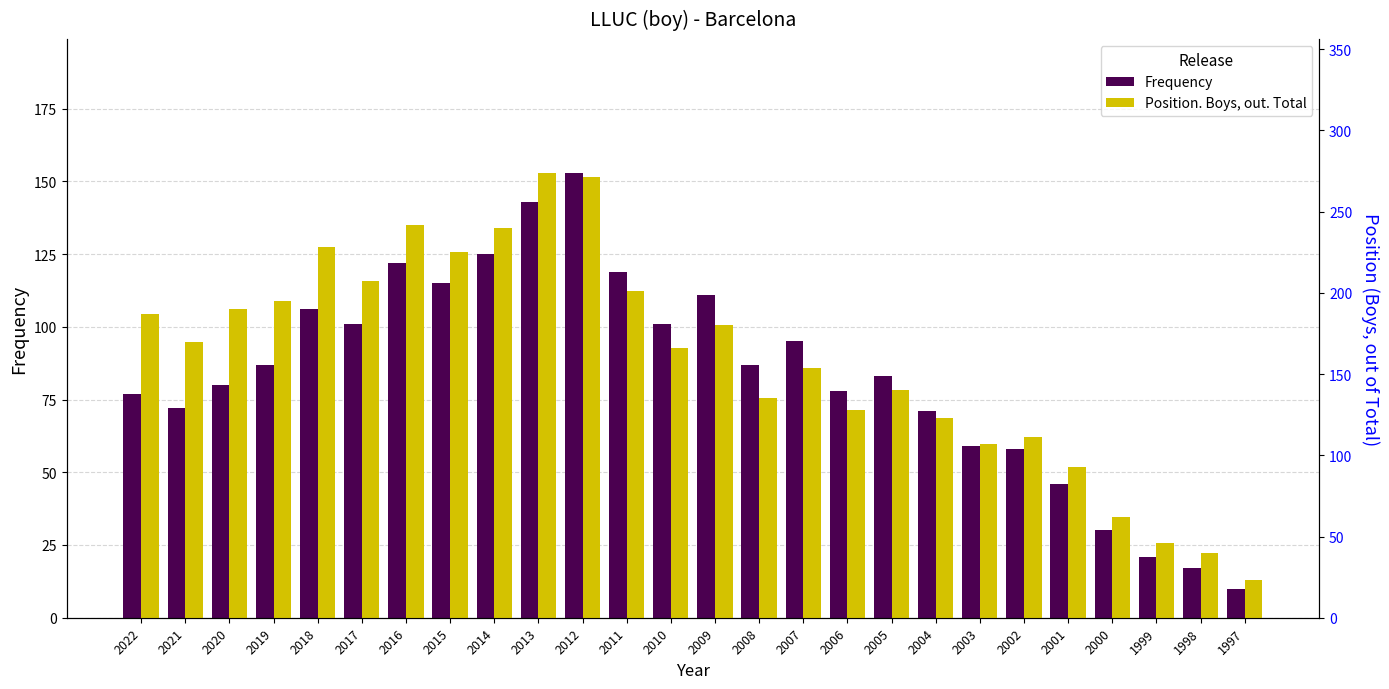

At which label is Frequency closest to 81?

2020